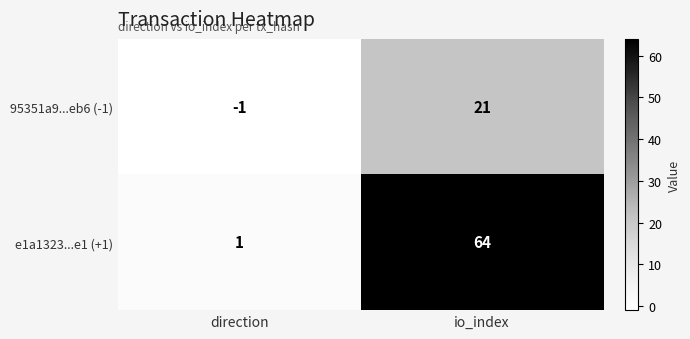

List the series in order of their overall mean, highest first.

e1a1323...e1 (+1), 95351a9...eb6 (-1)